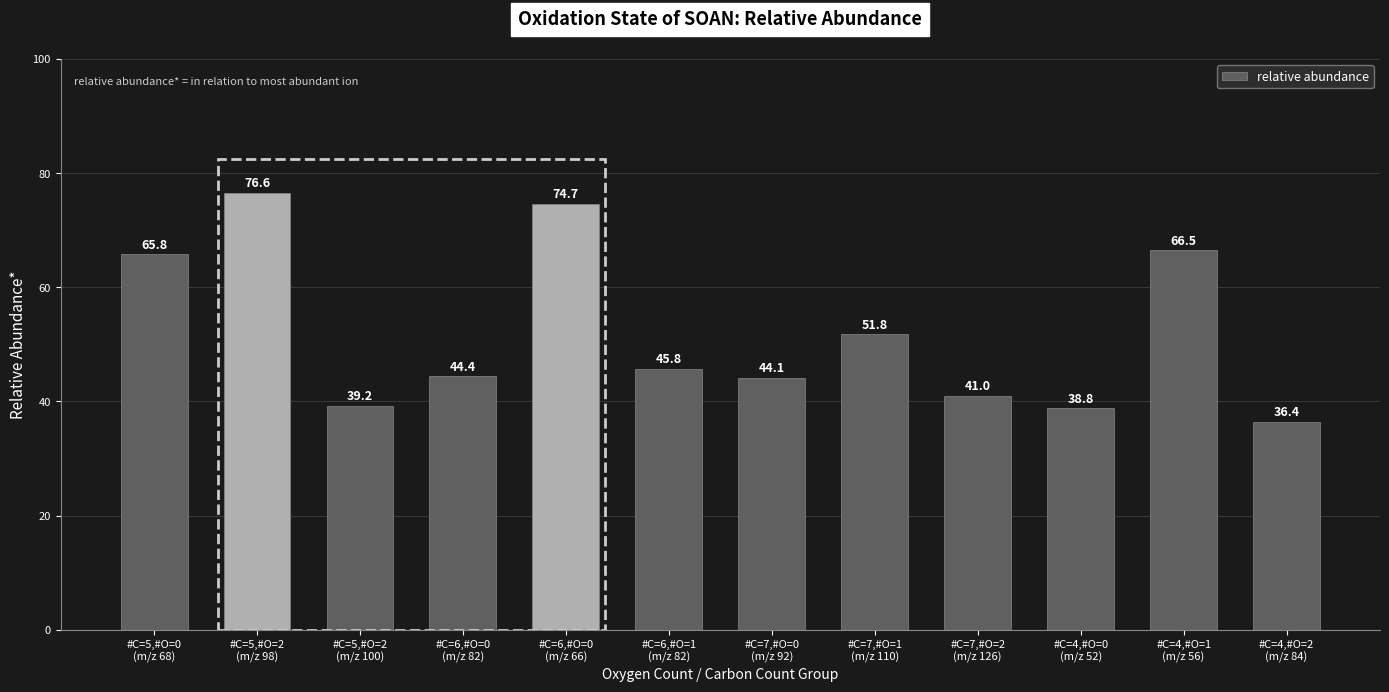

Reading left to right, what are all the values shown in this chart?

65.8	76.6	39.2	44.4	74.7	45.8	44.1	51.8	41.0	38.8	66.5	36.4